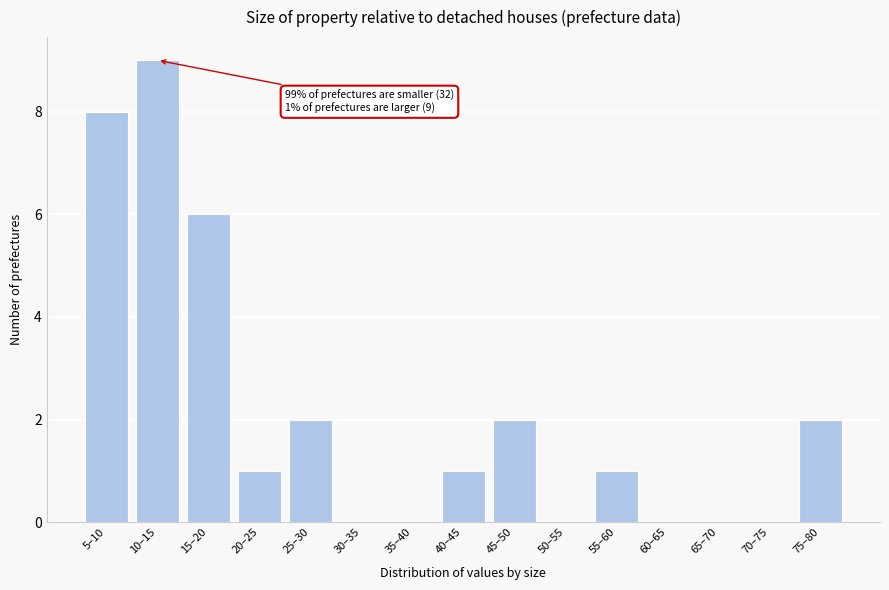

Reading left to right, extract all data points from this chart.

5–10=8	10–15=9	15–20=6	20–25=1	25–30=2	30–35=0	35–40=0	40–45=1	45–50=2	50–55=0	55–60=1	60–65=0	65–70=0	70–75=0	75–80=2